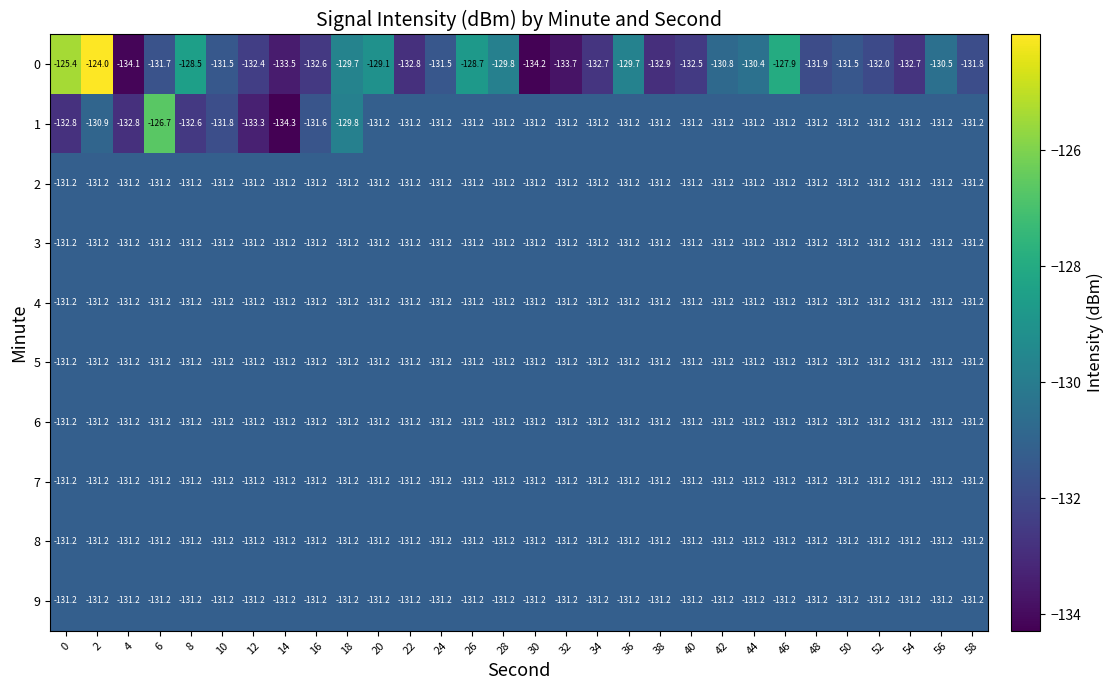

Is it true that 2 equals -131.2 at 2?

True